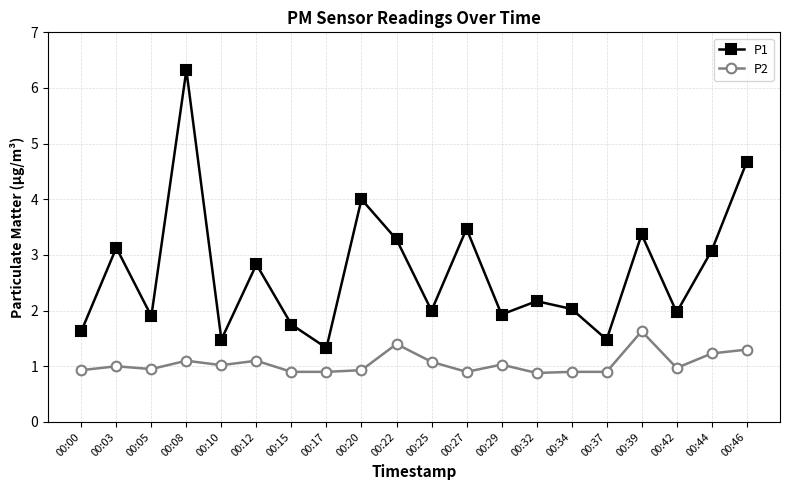

At how many categories does at least one series exceed 5?

1